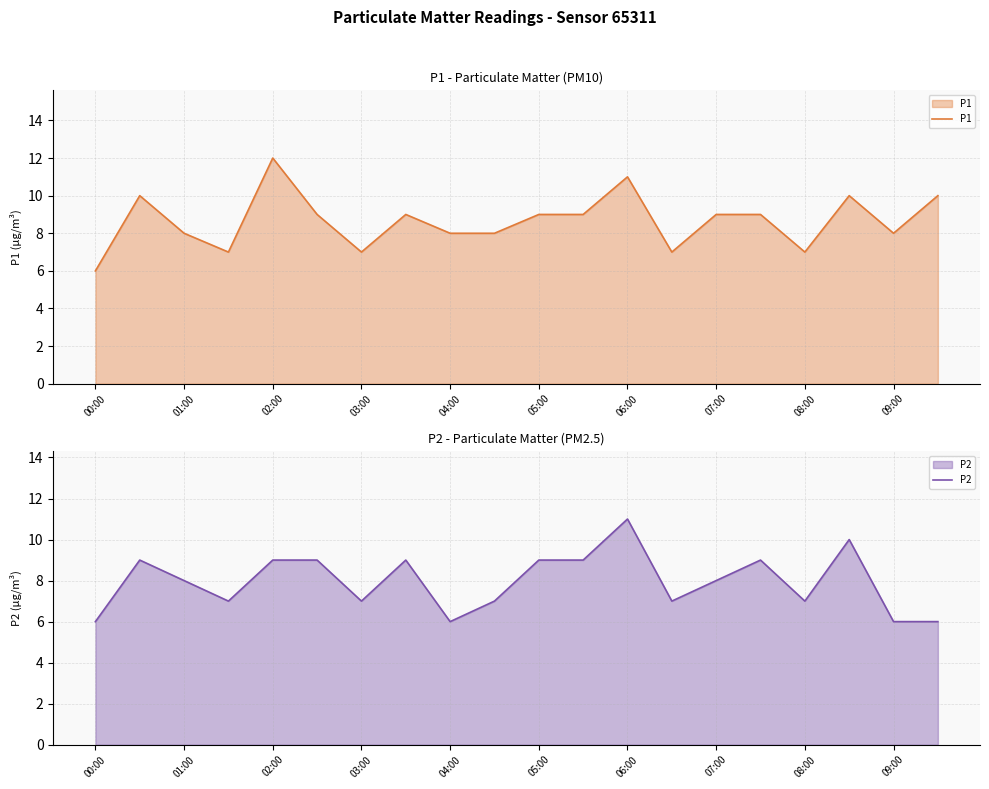

Which category has the lowest value in the P1 series?

00:00